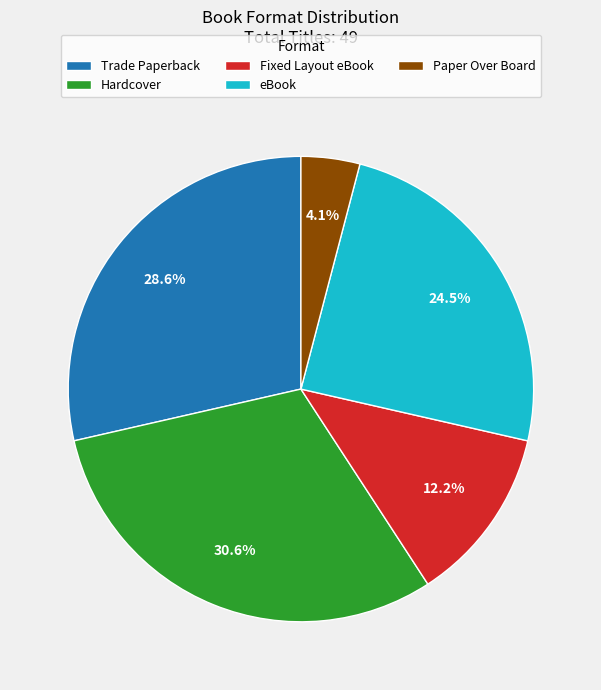

Which category has the smallest portion of the pie?

Paper Over Board